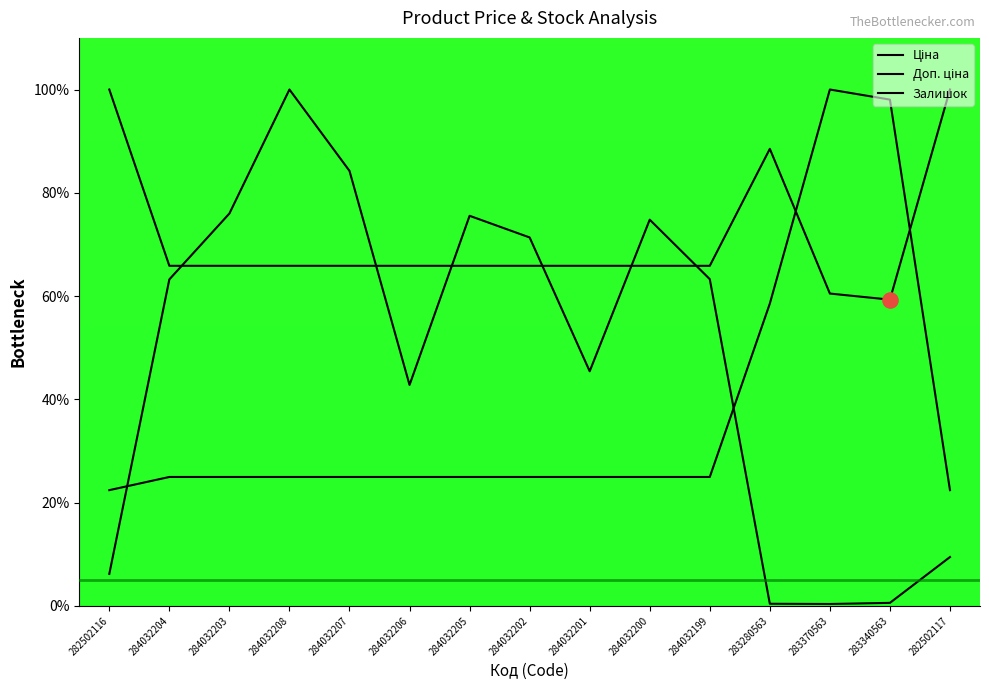

What are all the series names shown in the legend?

Ціна, Доп. ціна, Залишок